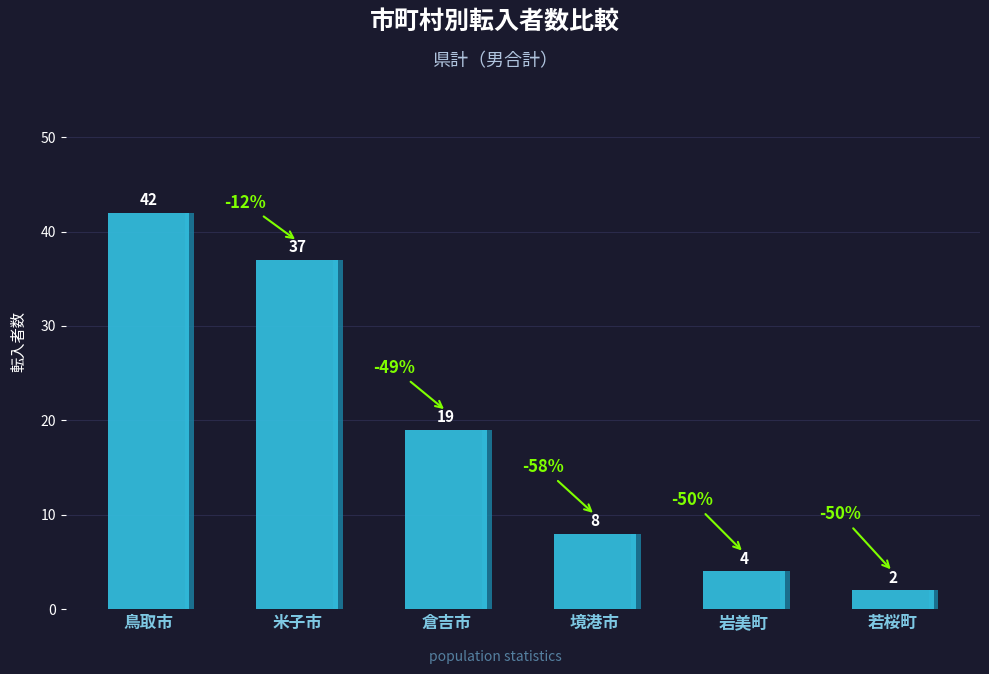

Reading right to left, extract all data points from this chart.

2	4	8	19	37	42